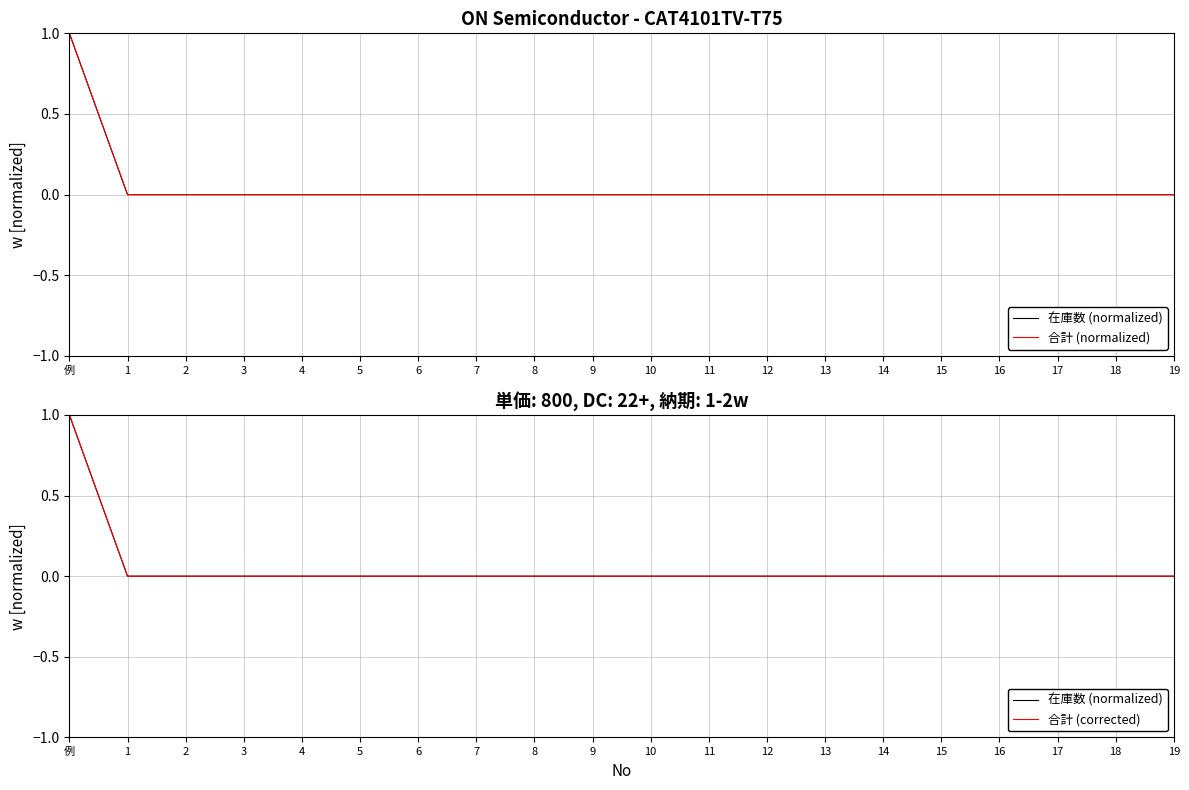

How many categories are shown in the chart?

20